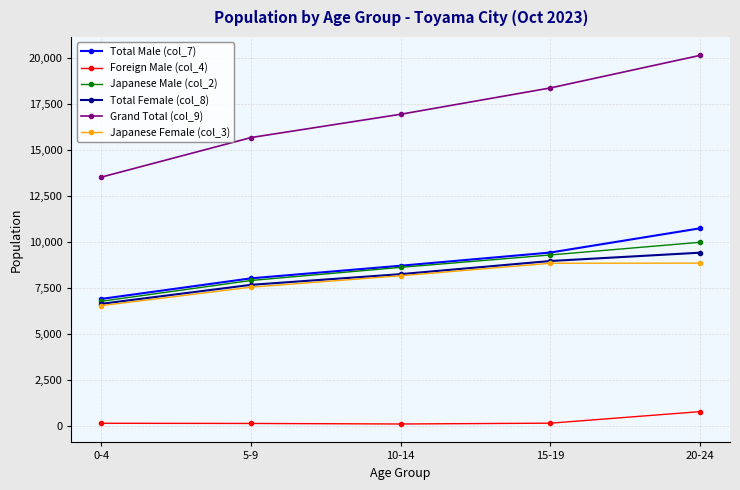

What is the label of the 3rd point from the right?

10-14